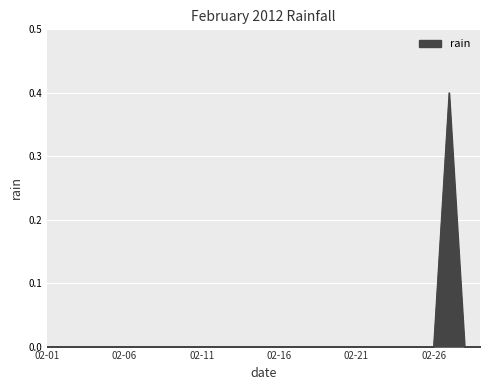

What is the difference between the maximum and minimum values?

0.4